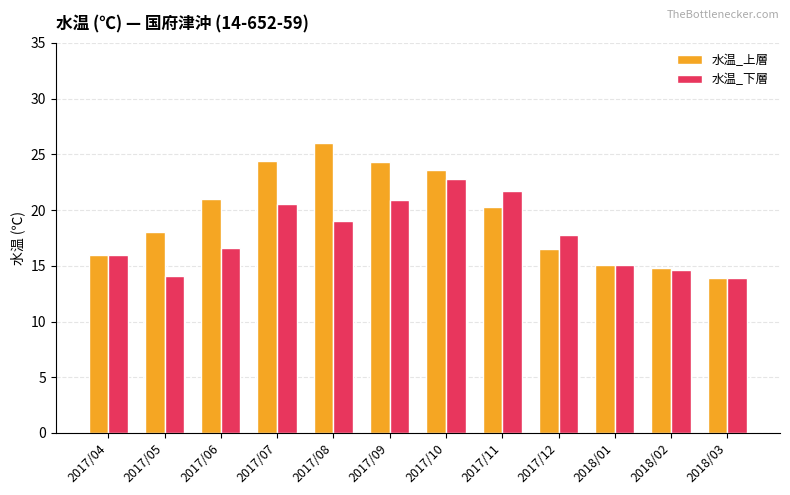

What is the value of the 水温_下層 bar at the 12th from the left?

13.9